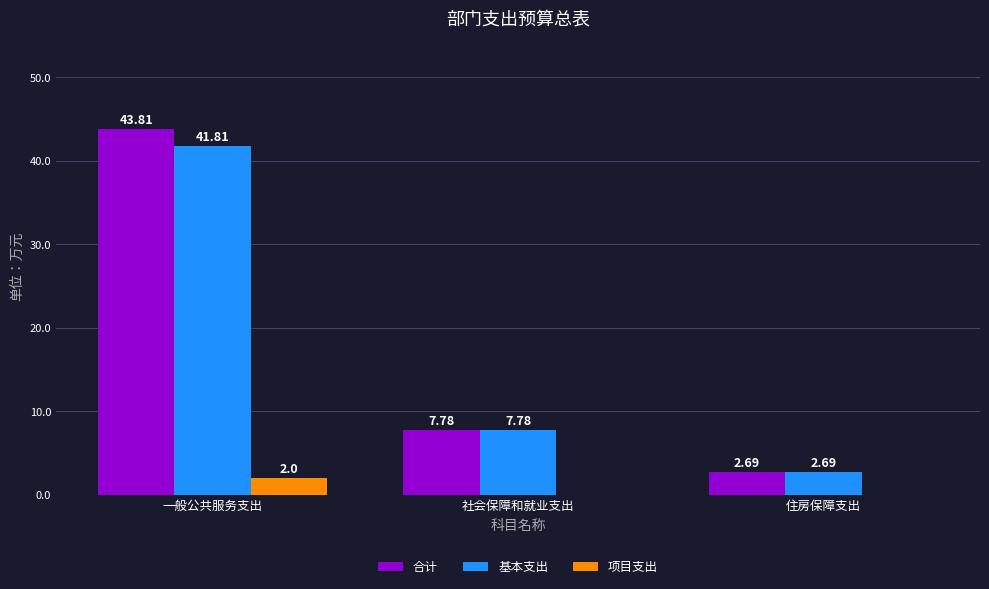

Which series changed the most between 一般公共服务支出 and 社会保障和就业支出?

合计